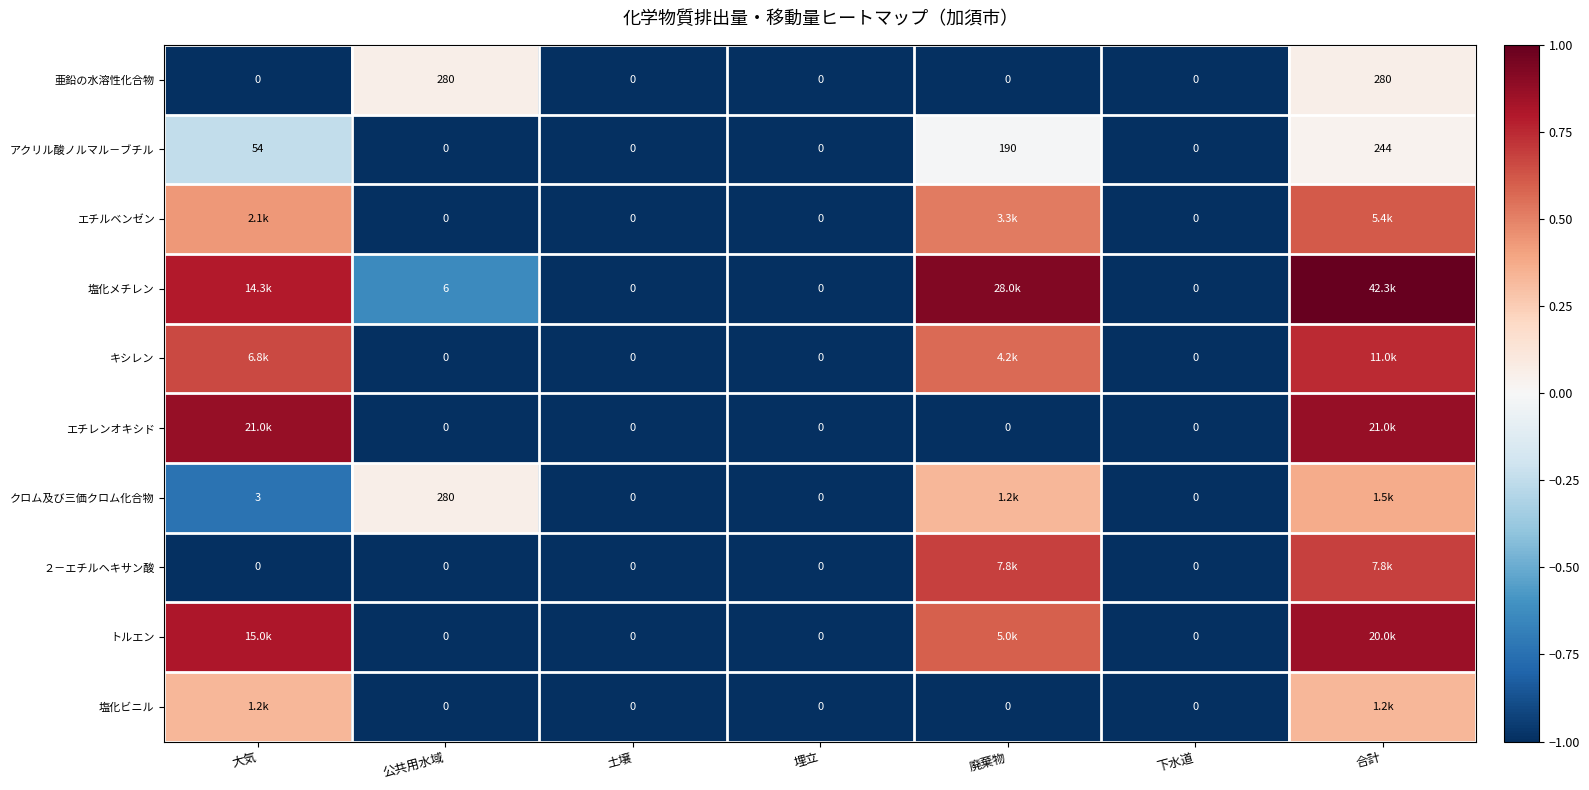

Where is アクリル酸ノルマル－ブチル nearest to the value 122?

大気